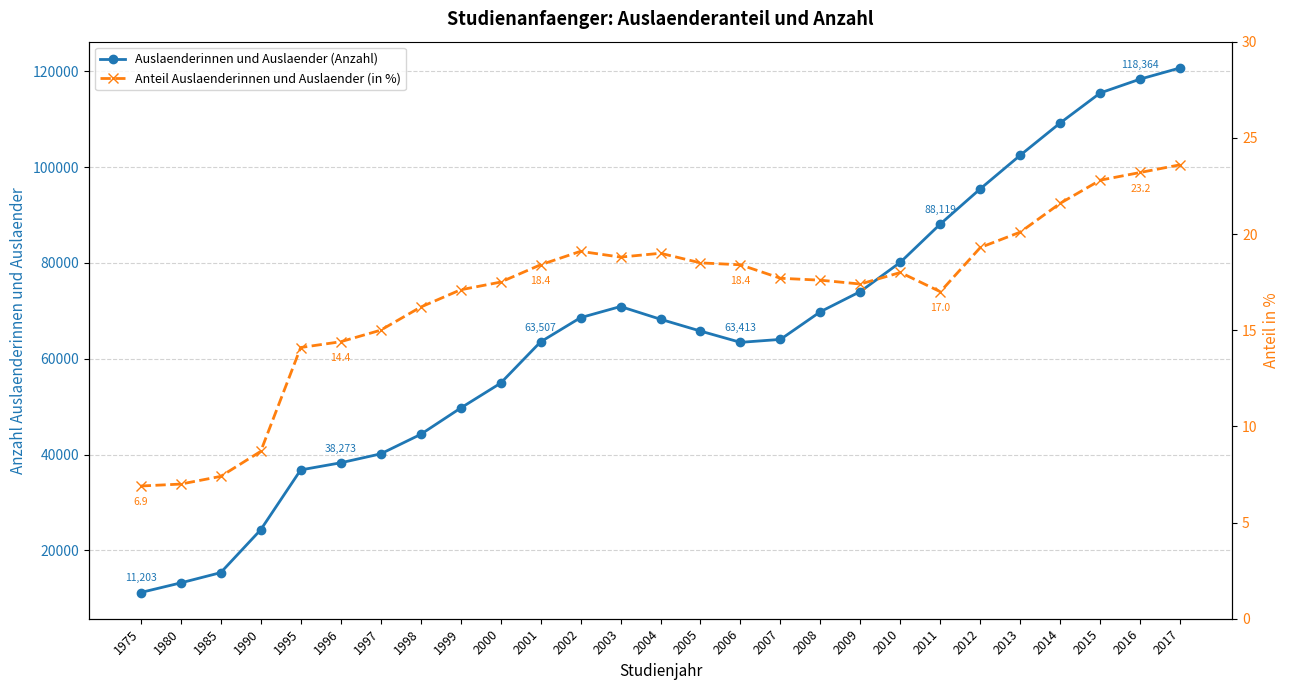

True or false: Auslaenderinnen und Auslaender (Anzahl) and Anteil Auslaenderinnen und Auslaender (in %) intersect in this chart.

False